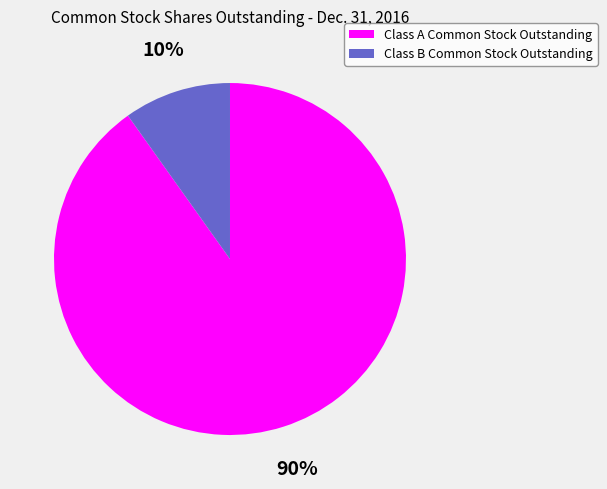

Which category has the smallest portion of the pie?

Class B Common Stock Outstanding